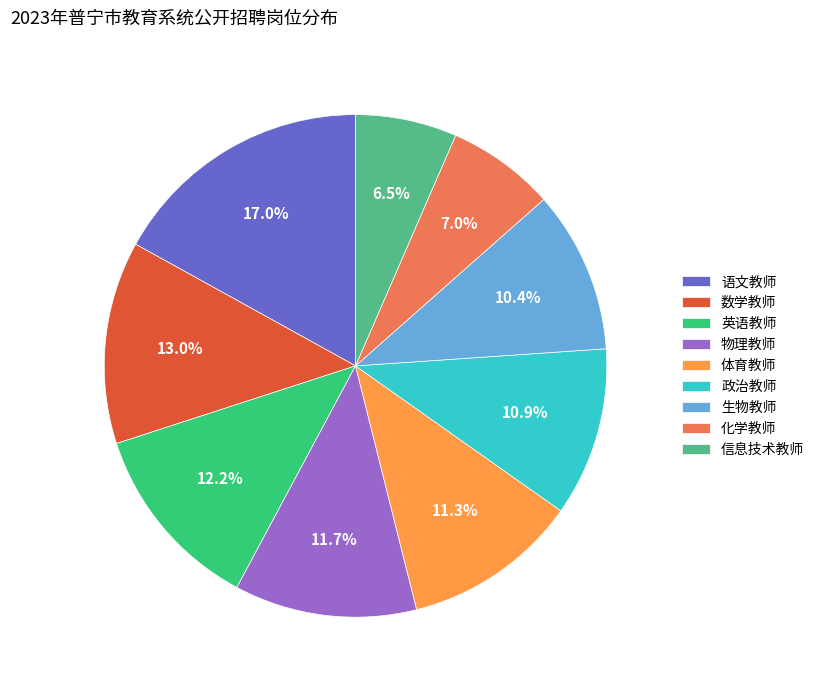

Which has a higher value, 语文教师 or 数学教师?

语文教师